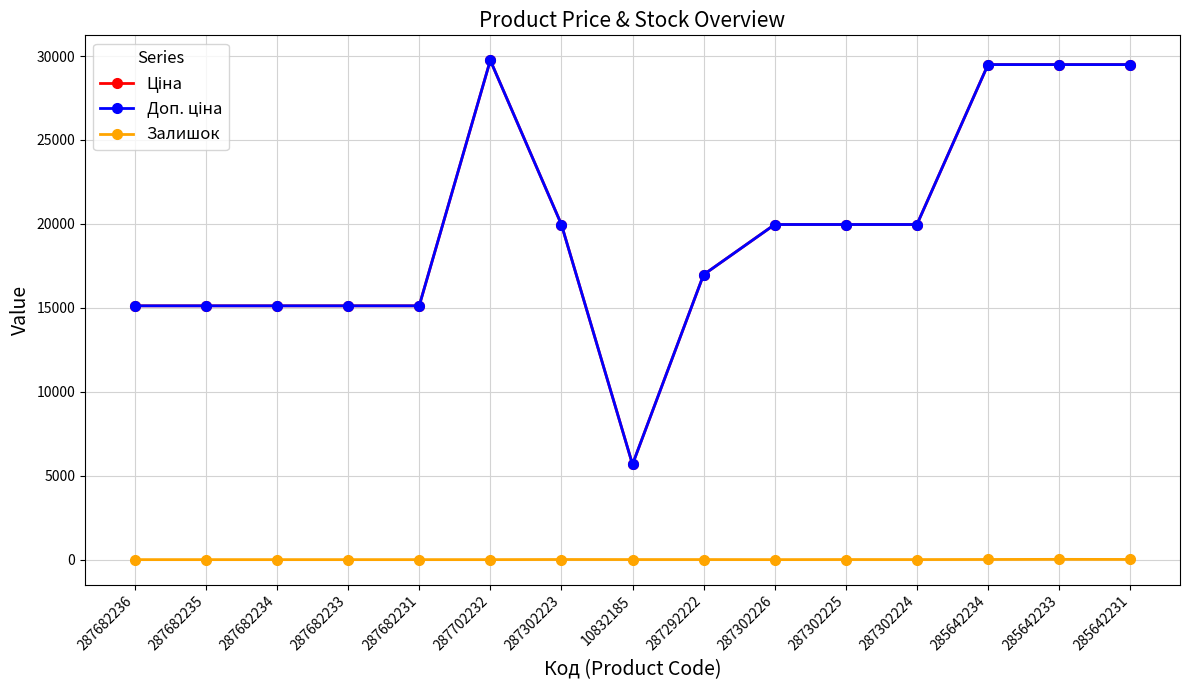

How many lines are shown in the chart?

3